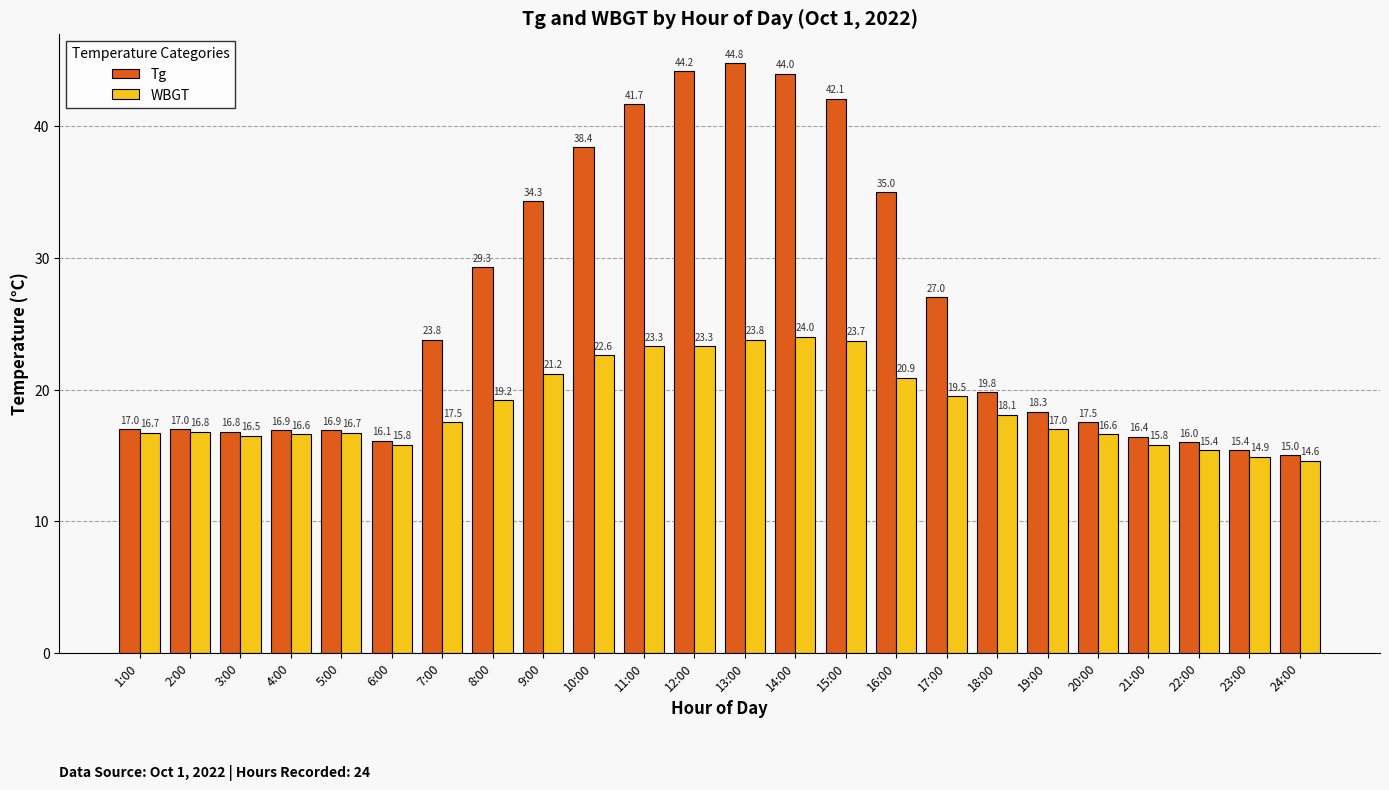

Reading left to right, transcribe all the data shown in this chart.

Tg: 17.0	17.0	16.8	16.9	16.9	16.1	23.8	29.3	34.3	38.4	41.7	44.2	44.8	44.0	42.1	35.0	27.0	19.8	18.3	17.5	16.4	16.0	15.4	15.0
WBGT: 16.7	16.8	16.5	16.6	16.7	15.8	17.5	19.2	21.2	22.6	23.3	23.3	23.8	24.0	23.7	20.9	19.5	18.1	17.0	16.6	15.8	15.4	14.9	14.6